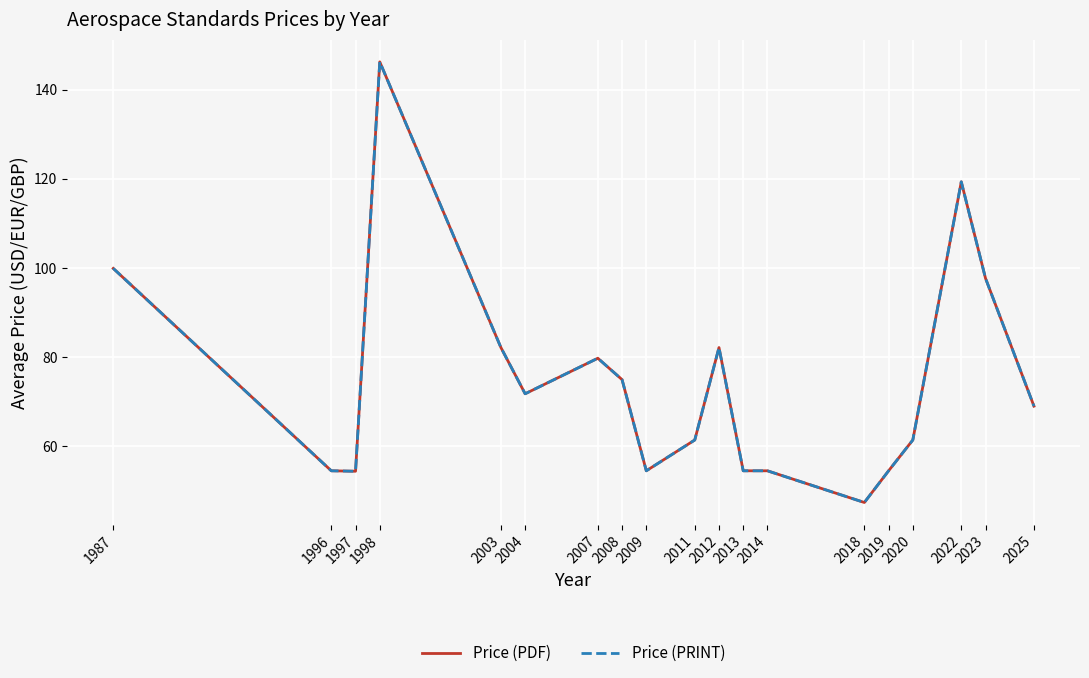

Reading right to left, transcribe all the data shown in this chart.

Price (PDF): 2025=69.0	2023=97.7	2022=119.3	2020=61.4	2019=54.5	2018=47.4	2014=54.5	2013=54.5	2012=82.2	2011=61.4	2009=54.5	2008=75.0	2007=79.8	2004=71.8	2003=82.2	1998=146.3	1997=54.4	1996=54.5	1987=99.9
Price (PRINT): 2025=69.0	2023=97.7	2022=119.3	2020=61.4	2019=54.5	2018=47.4	2014=54.5	2013=54.5	2012=82.2	2011=61.4	2009=54.5	2008=75.0	2007=79.8	2004=71.8	2003=82.2	1998=146.3	1997=54.4	1996=54.5	1987=99.9